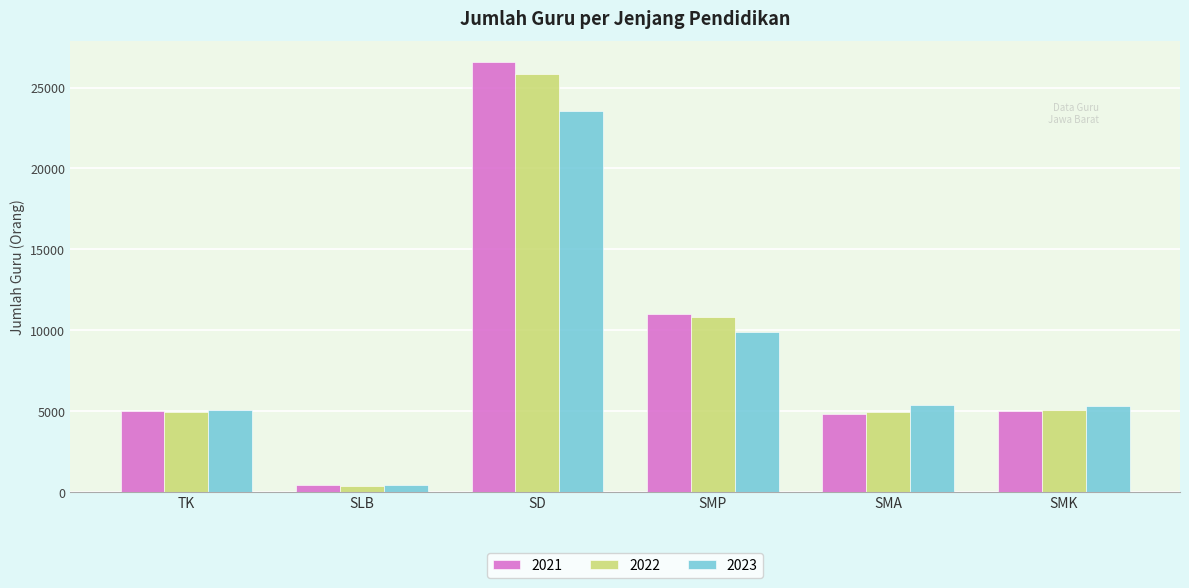

Count the number of data series in this chart.

3